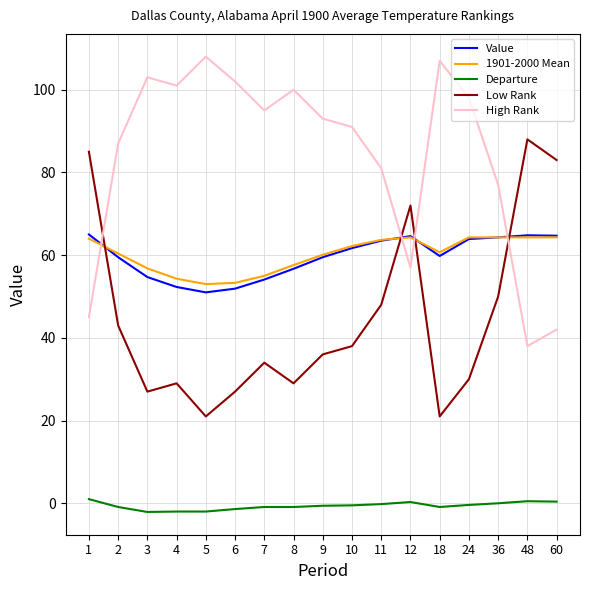

What is the minimum value for High Rank?

38.0